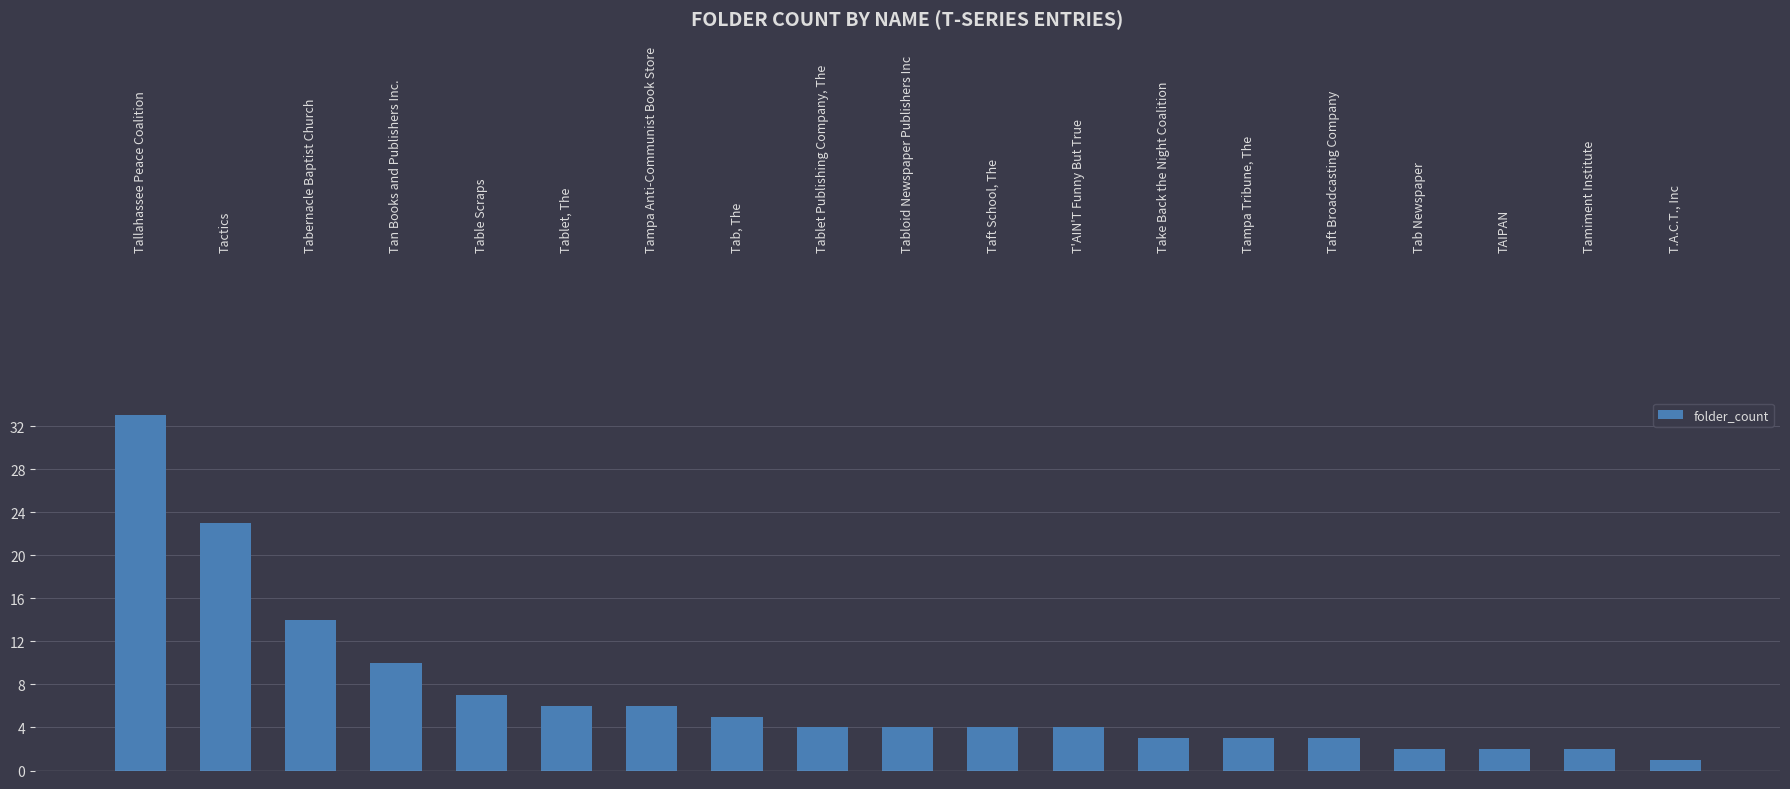

How many series are shown in this chart?

1